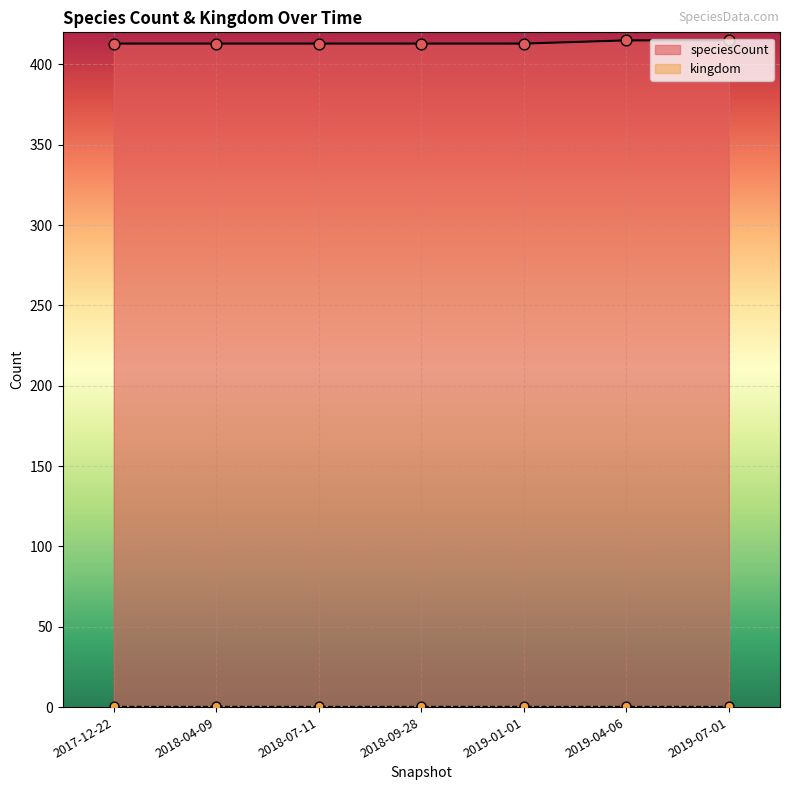

Approximately how many times larger is the value at 2019-04-06 compared to 2019-01-01?

1.0